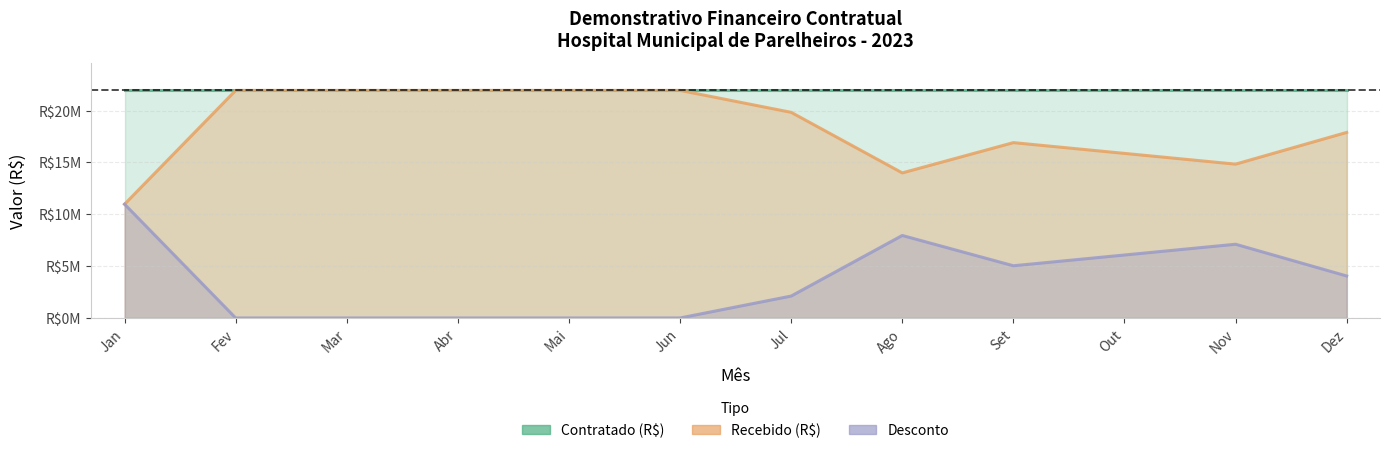

Where is the first local minimum for Desconto?

Set